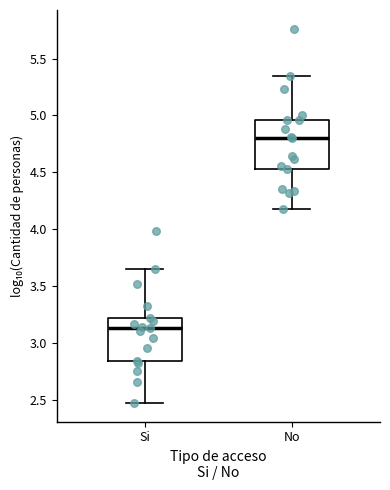

Reading left to right, read every box against the y-axis: the position of its median line, the range the box covers, and the ends of its whiskers. The values are not printed on the chart, so give them approximately, as read against the axis.

Si: median 3.15, box 2.85 to 3.20, whiskers 2.50 to 3.65
No: median 4.80, box 4.55 to 4.95, whiskers 4.20 to 5.35